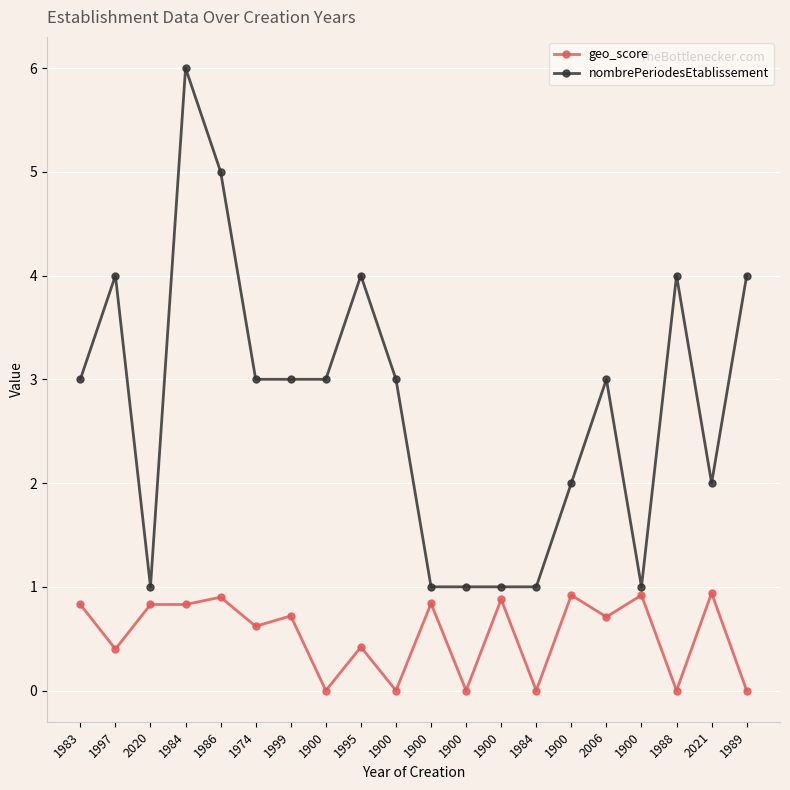

Is this an area chart (filled region under the line)?

No